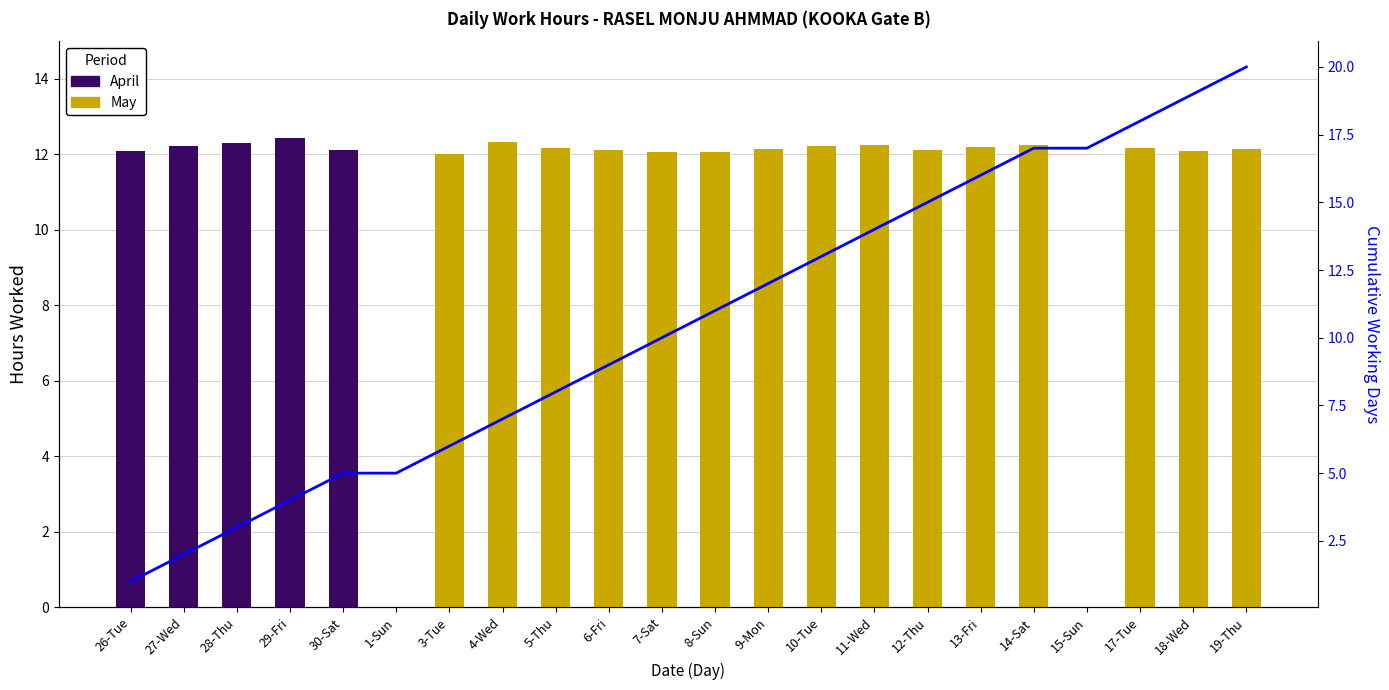

The value of April (KOOKA Gate B) at 4-Wed is 0.0. True or false?

True